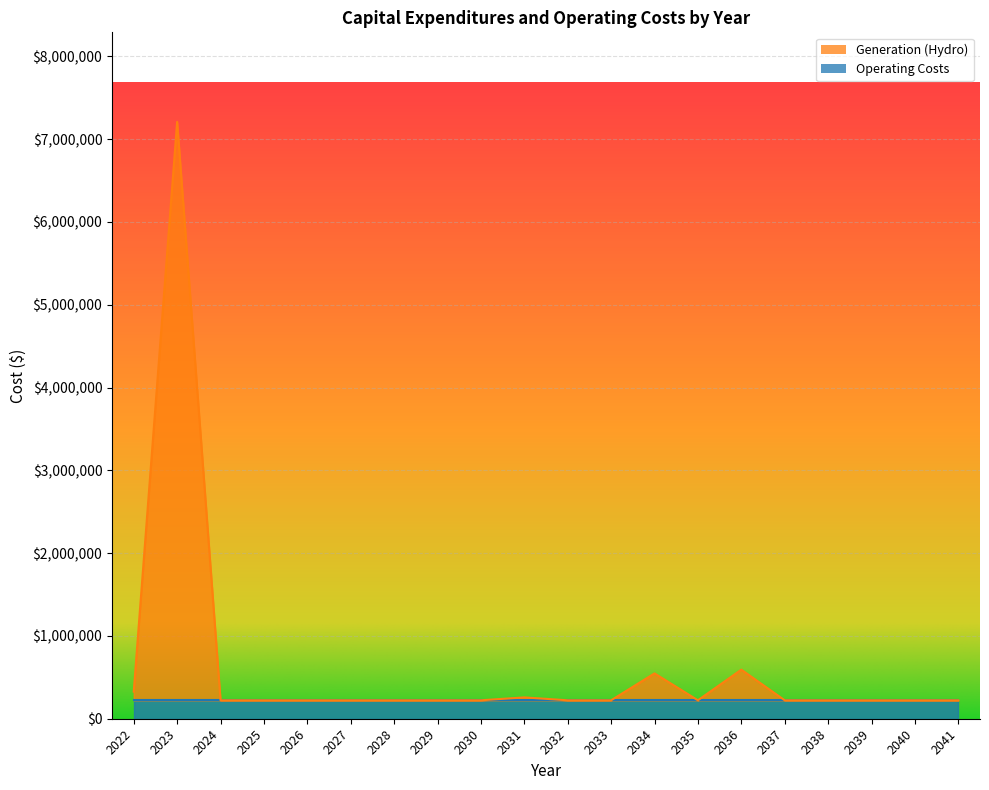

Is it true that the value at 2034 is 547692.5?

True